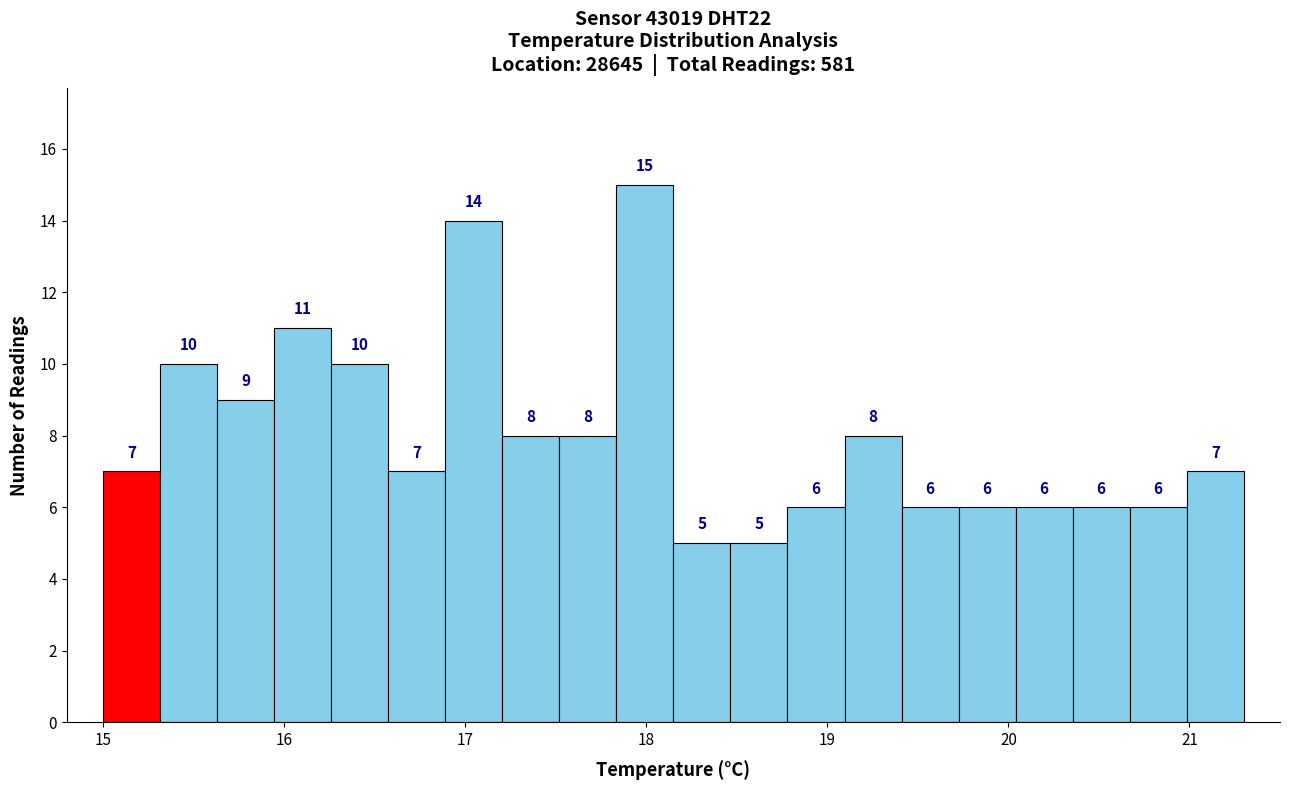

Read against the x-axis, roughly where is the centre of the tallest bar?

18.0